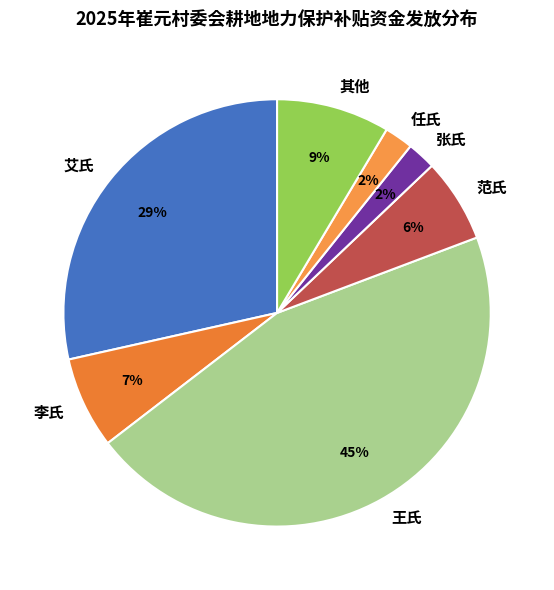

Which has a higher value, 王氏 or 任氏?

王氏